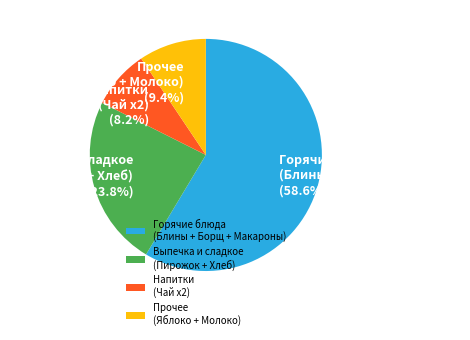

Is there any slice that represents more than half of the pie?

Yes